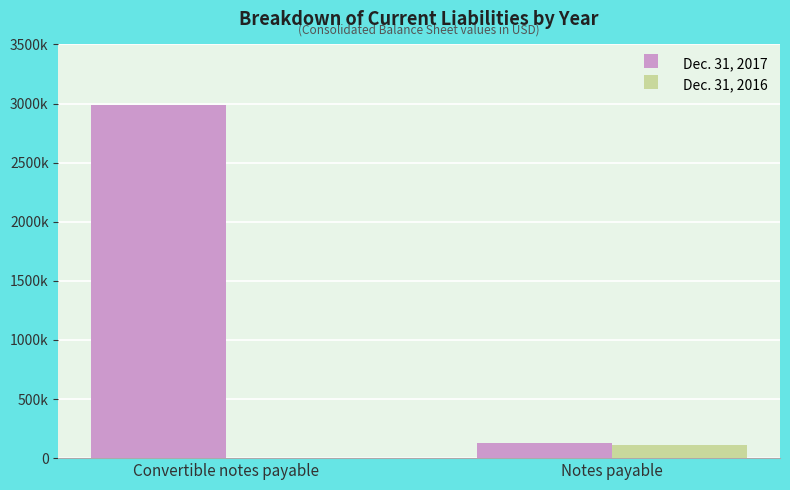

Are the bars horizontal?

No